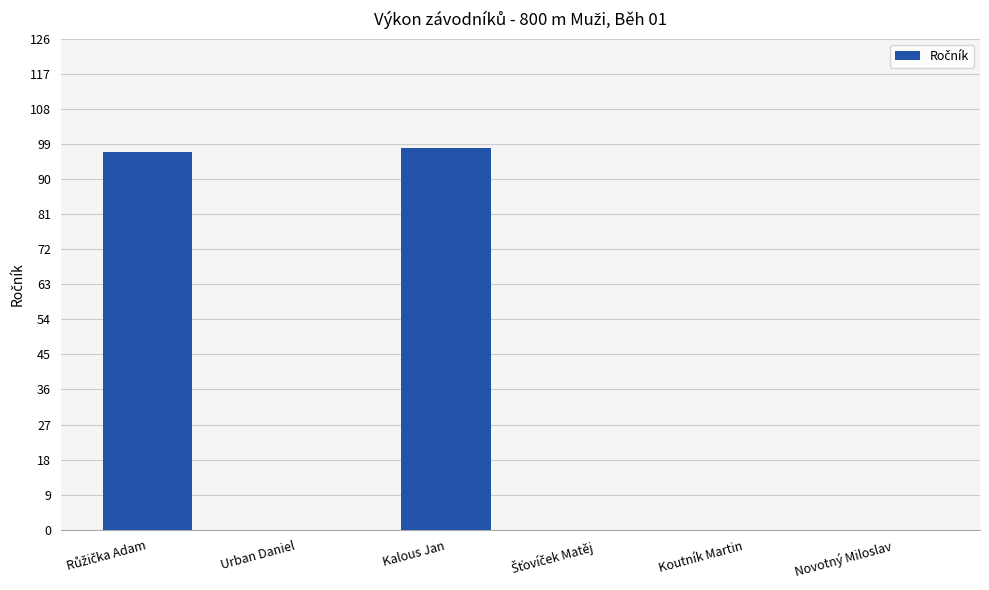

What is the change in value from Urban Daniel to Kalous Jan?

+98